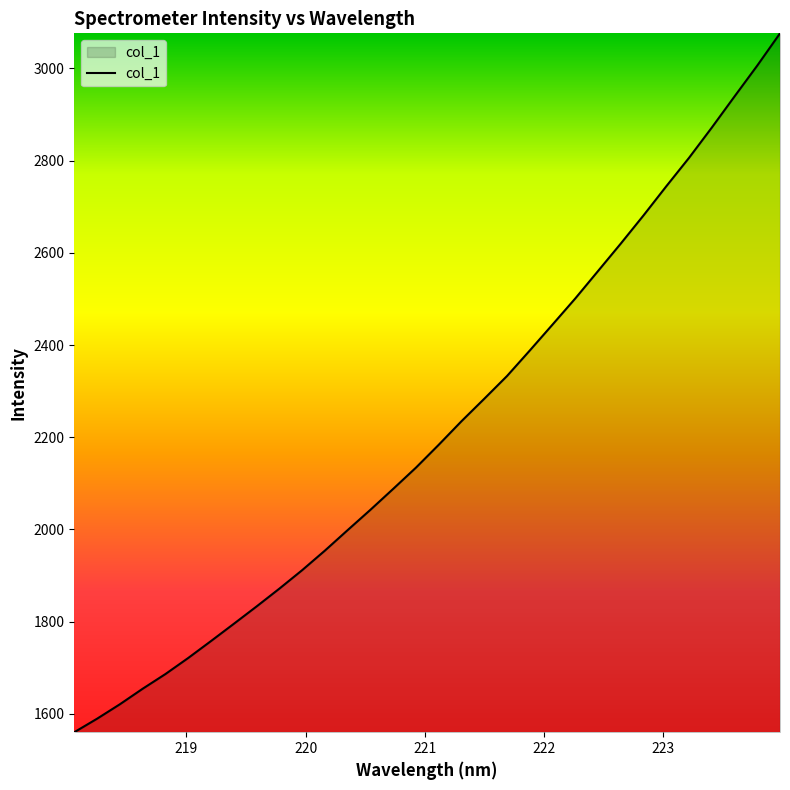

What is the greatest value displayed?

3076.2